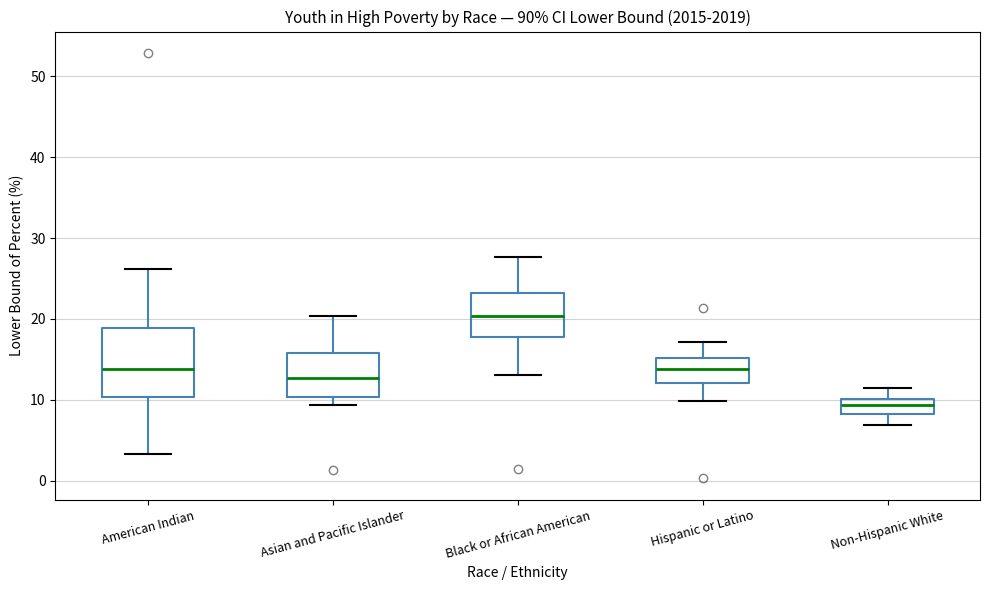

Which box is the tallest, from its lower edge to its upper edge?

American Indian